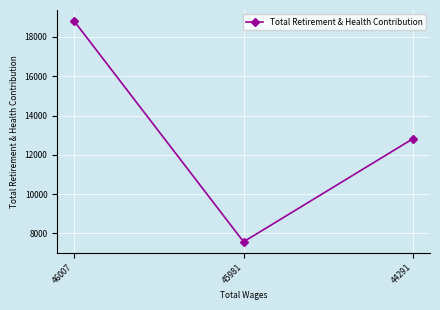

What is the difference between the values at 44291 and 46007?

5986